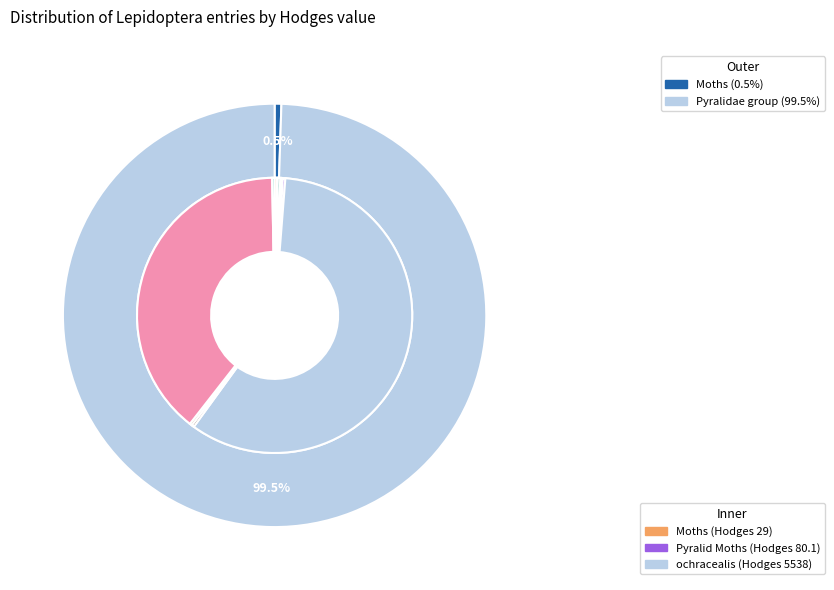

What is the smallest slice in the pie chart?

Moths